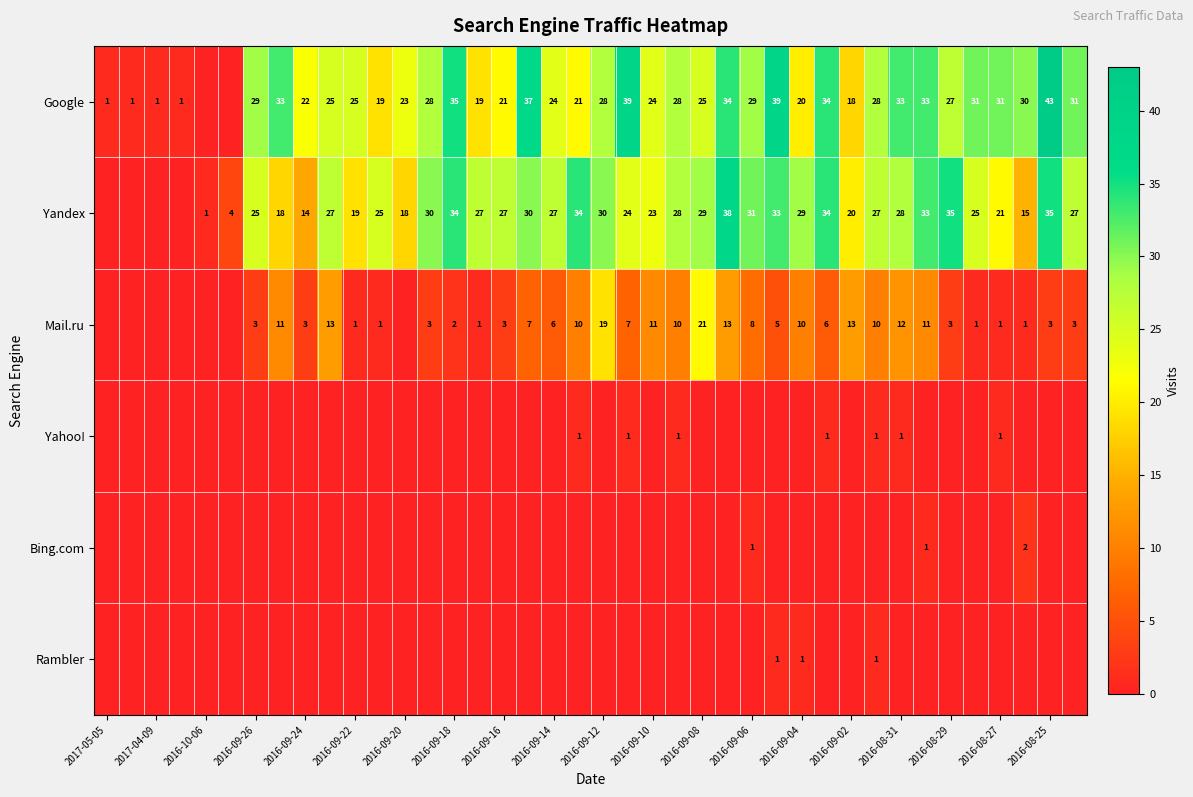

True or false: Yandex has a value of 14 at 2016-09-24.

True